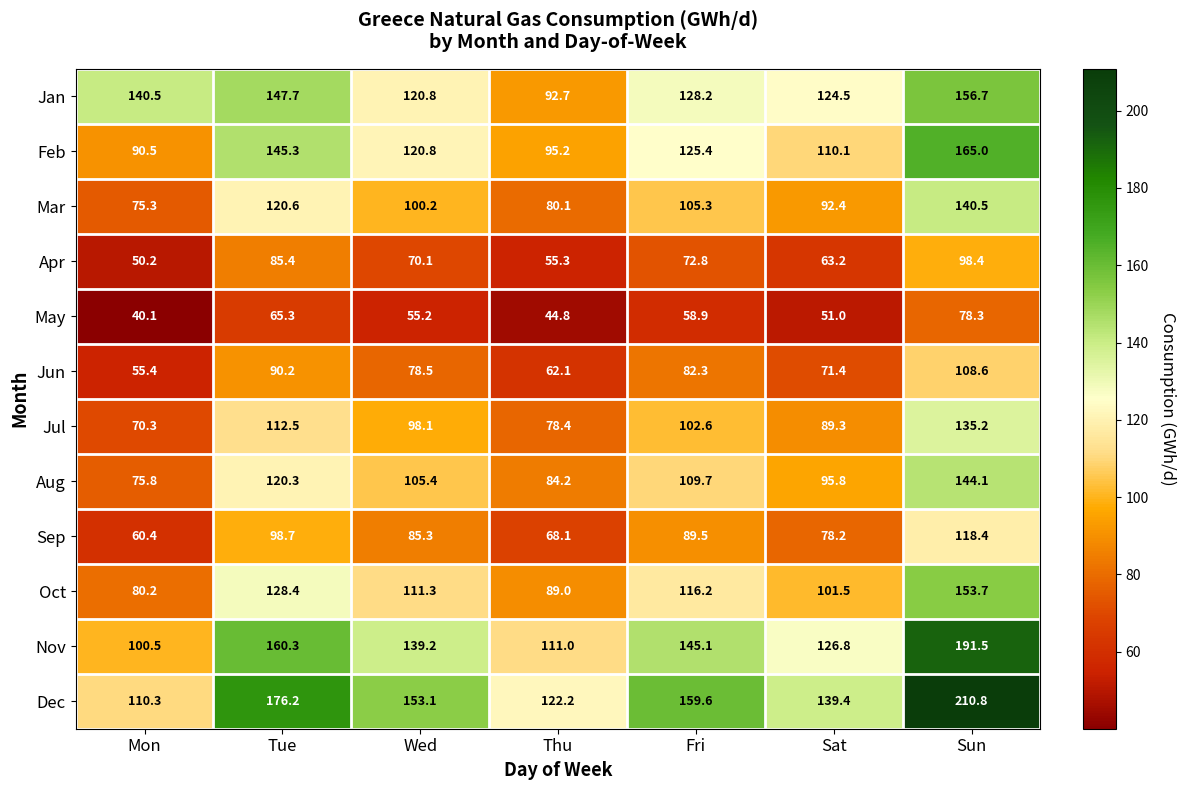

At which category is the sum across all series the highest?

Sun